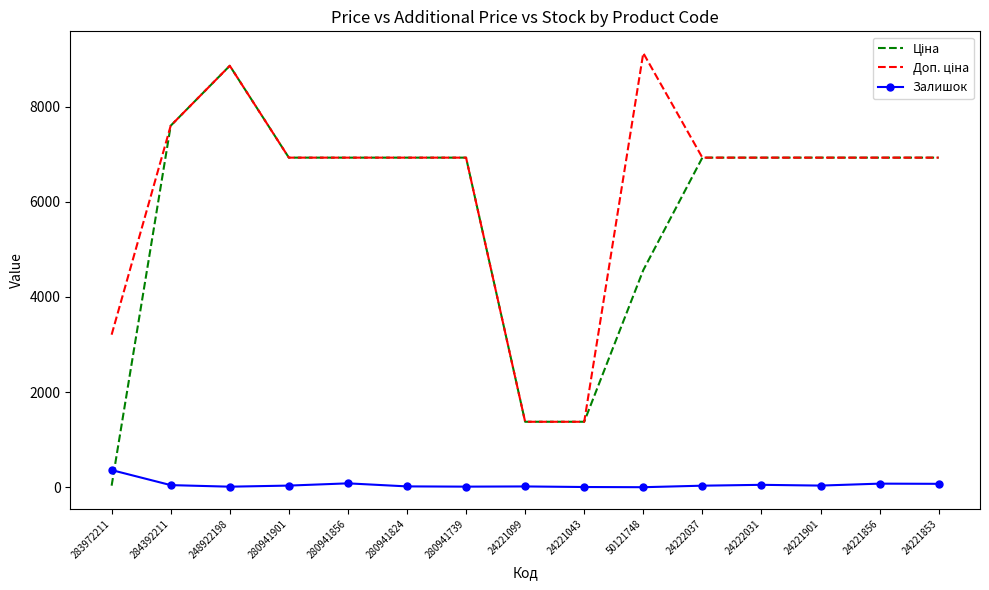

What is the spread (max minus min) of values at 24221099?

1359.4